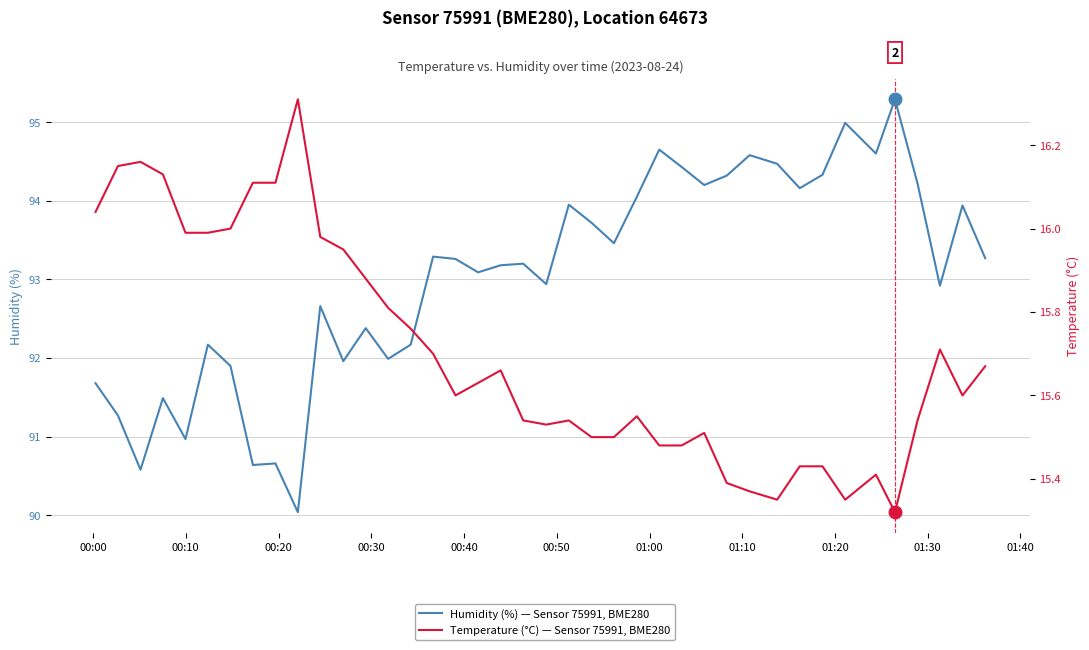

What is the minimum value for Temperature (°C) — Sensor 75991, BME280?

15.3